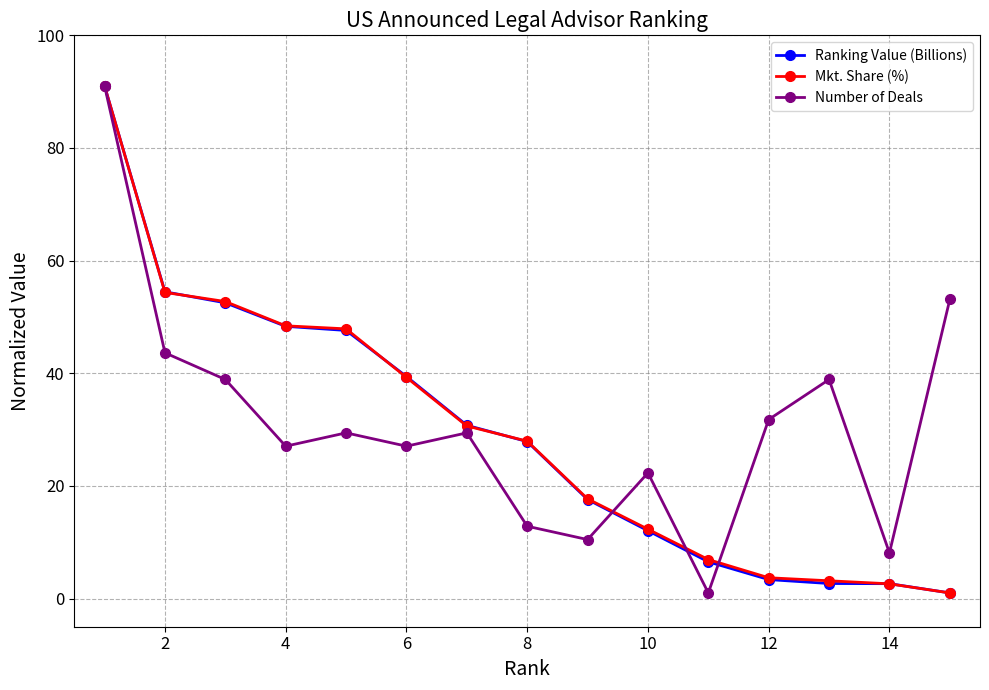

What are all the series names shown in the legend?

Ranking Value (Billions), Mkt. Share (%), Number of Deals